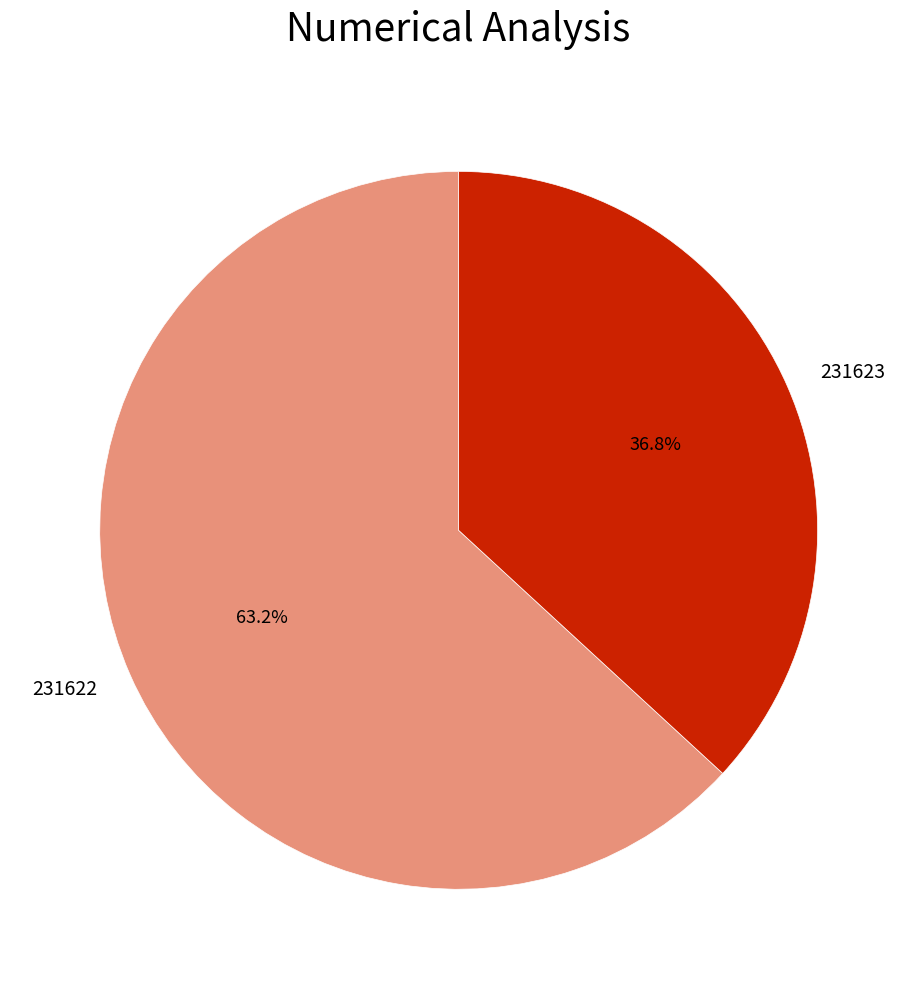

Count the number of slices in the pie.

2